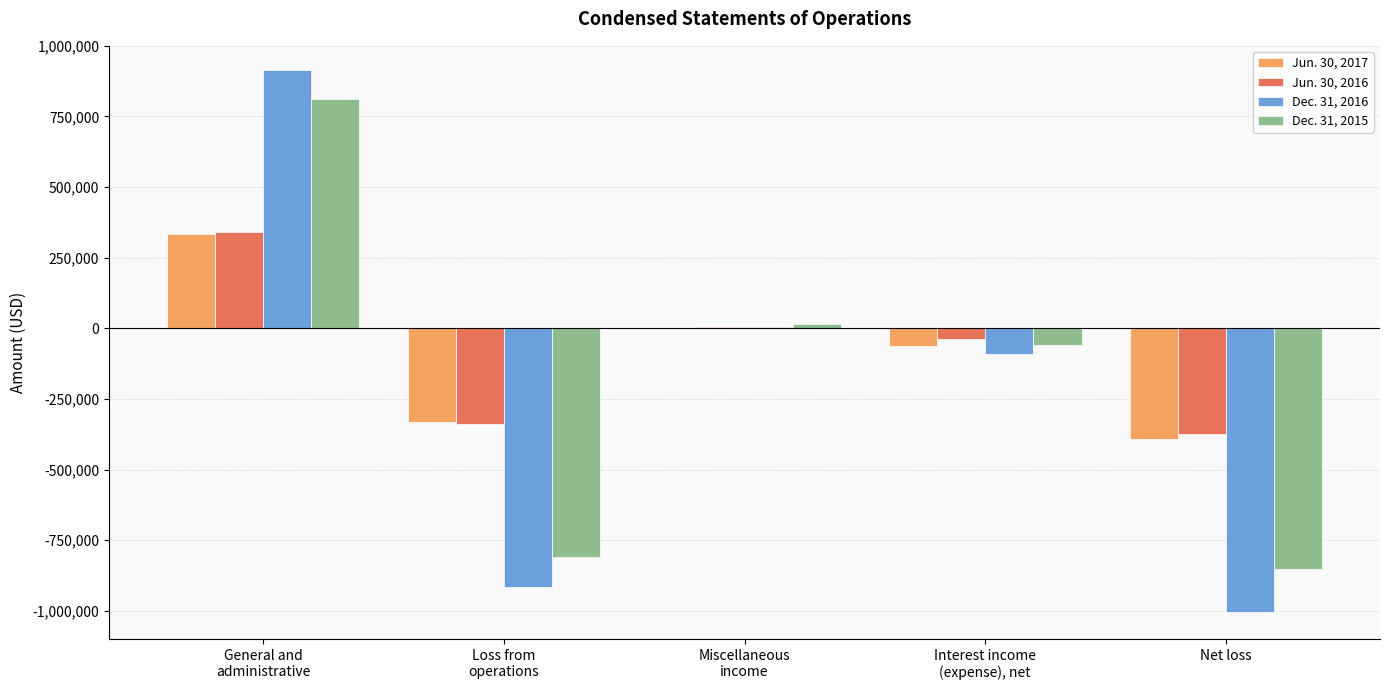

Reading left to right, extract all data points from this chart.

Jun. 30, 2017: General and
administrative=332447	Loss from
operations=-332447	Miscellaneous
income=1993	Interest income
(expense), net=-62322	Net loss=-392776
Jun. 30, 2016: General and
administrative=339878	Loss from
operations=-339878	Miscellaneous
income=4275	Interest income
(expense), net=-38279	Net loss=-373882
Dec. 31, 2016: General and
administrative=916186	Loss from
operations=-916186	Miscellaneous
income=4906	Interest income
(expense), net=-91063	Net loss=-1002343
Dec. 31, 2015: General and
administrative=810201	Loss from
operations=-810201	Miscellaneous
income=15447	Interest income
(expense), net=-57500	Net loss=-852254